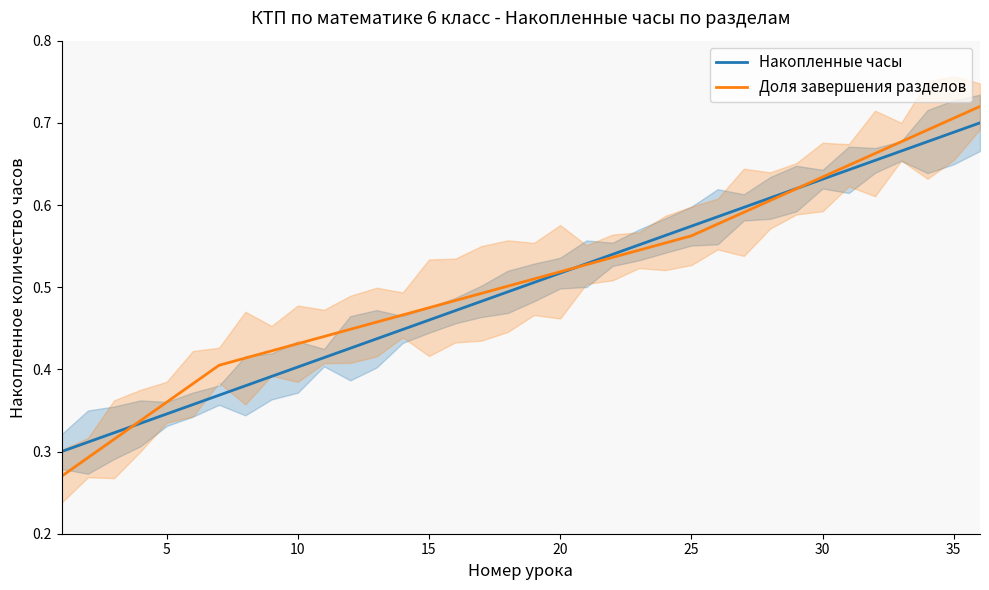

List the series in order of their overall mean, highest first.

Доля завершения разделов, Накопленные часы